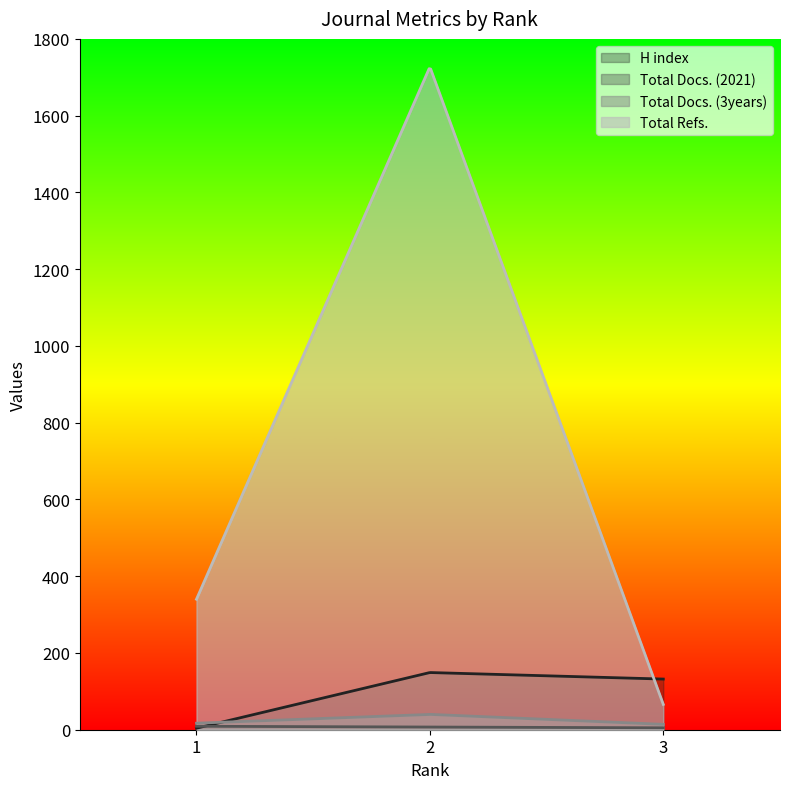

What is the lowest value of the Total Refs. series?

66.0